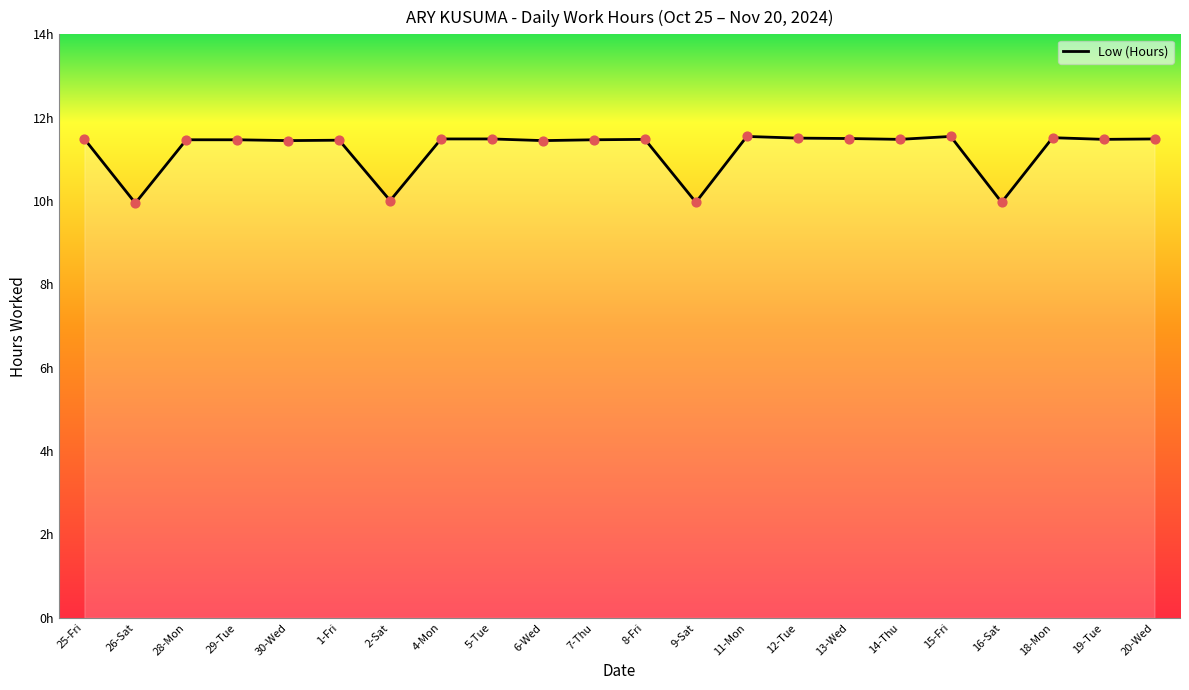

Between 19-Tue and 12-Tue, which is larger?

12-Tue